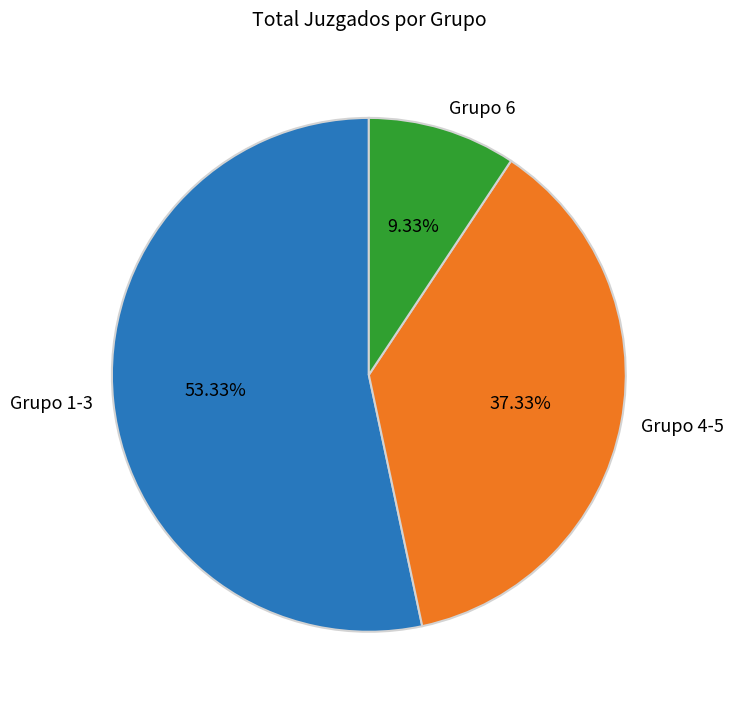

Combined, do Grupo 6 and Grupo 1-3 account for over 50%?

Yes